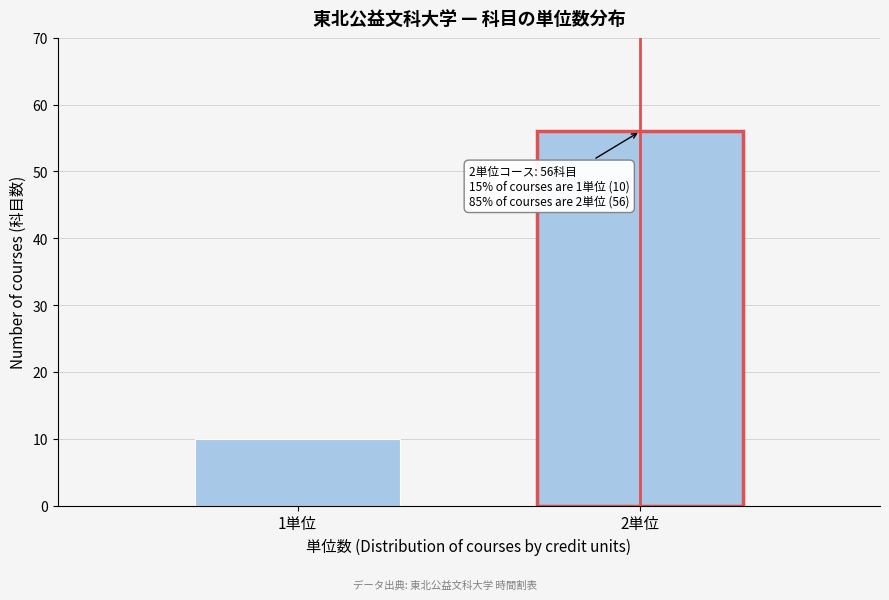

Reading left to right, list all the values displayed in this chart.

10	56